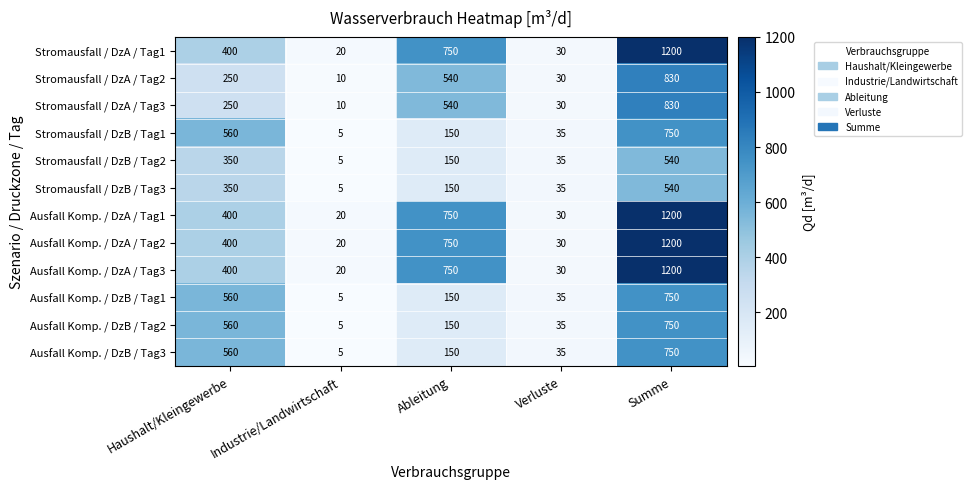

List the labels in order of Stromausfall / DzB / Tag2 value, smallest first.

Industrie/Landwirtschaft, Verluste, Ableitung, Haushalt/Kleingewerbe, Summe